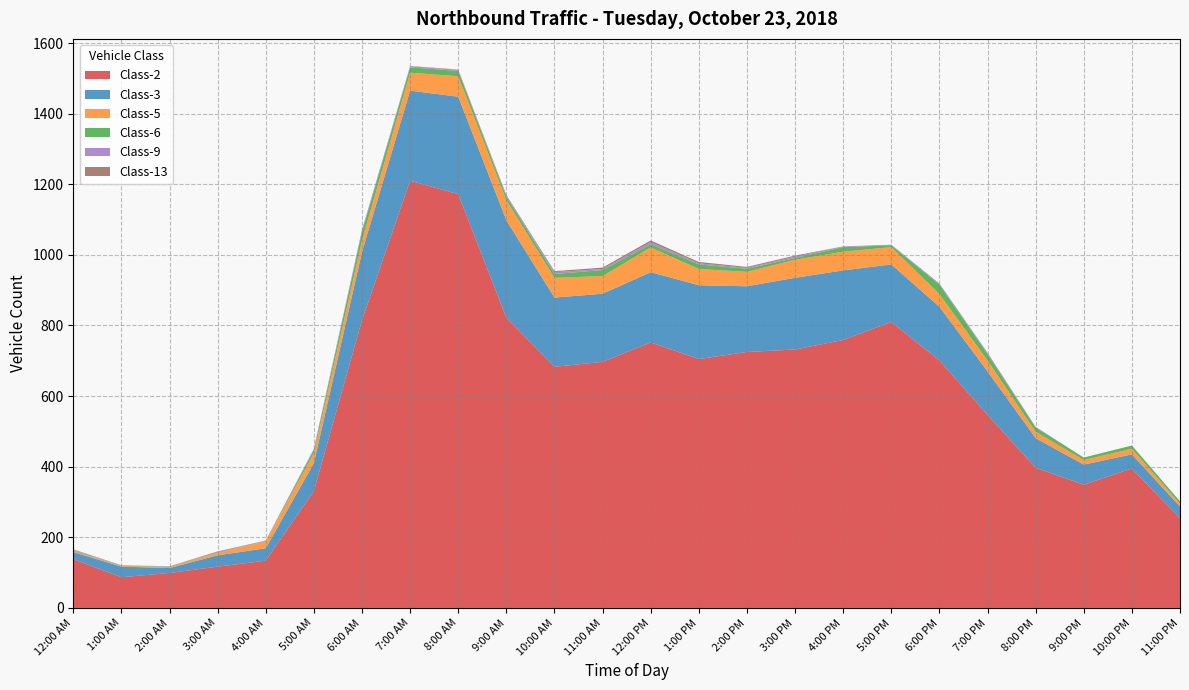

Reading right to left, list all the values displayed in this chart.

Class-2: 254	395	349	397	547	701	810	759	732	725	705	752	697	683	822	1172	1210	815	331	134	117	99	87	138
Class-3: 33	40	57	84	123	152	163	197	203	186	209	199	193	196	276	276	255	193	79	35	32	14	30	20
Class-5: 8	16	13	18	31	36	49	53	51	41	46	70	50	56	57	58	51	33	28	20	7	3	2	3
Class-6: 7	9	7	12	18	27	5	13	5	9	13	9	17	11	10	15	15	24	9	1	1	1	1	2
Class-9: 0	0	0	2	4	3	2	2	4	2	3	6	3	5	4	3	3	6	4	1	1	1	1	2
Class-13: 0	0	0	0	0	0	0	0	3	3	4	5	4	3	1	1	1	0	0	0	2	0	0	1